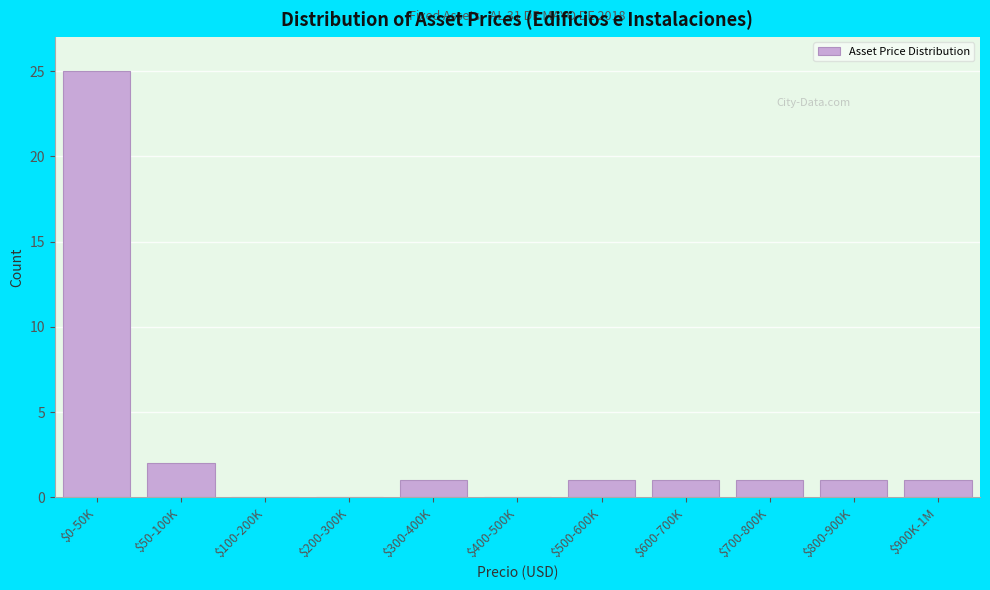

At which category does the chart reach its peak across all series?

$0-50K